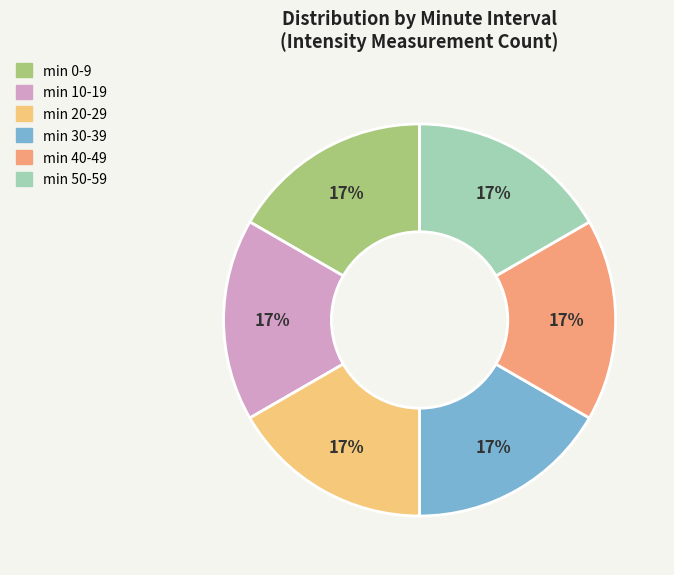

To the nearest percent, what is the average slice percentage?

17%